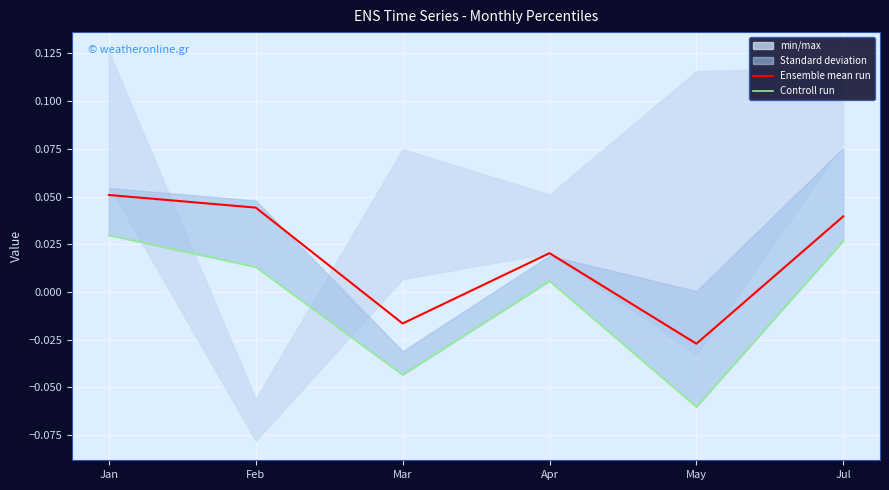

Reading right to left, extract all data points from this chart.

Ensemble mean run: 0.0	-0.0	0.0	-0.0	0.0	0.1
Controll run: 0.0	-0.1	0.0	-0.0	0.0	0.0